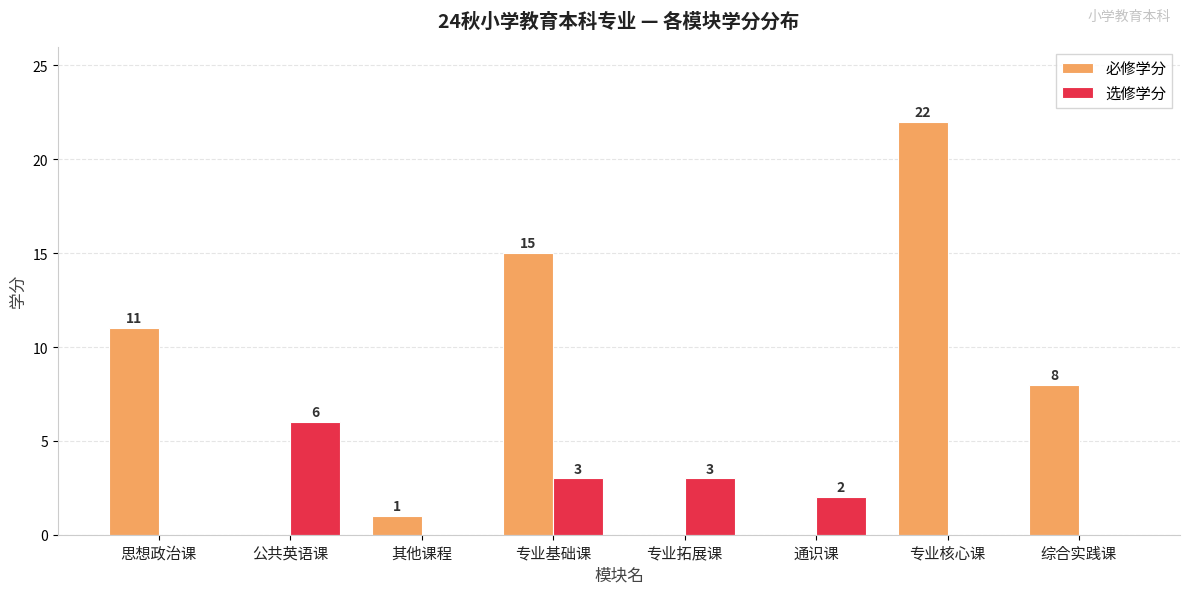

Is it true that 选修学分 equals -3 at 其他课程?

False